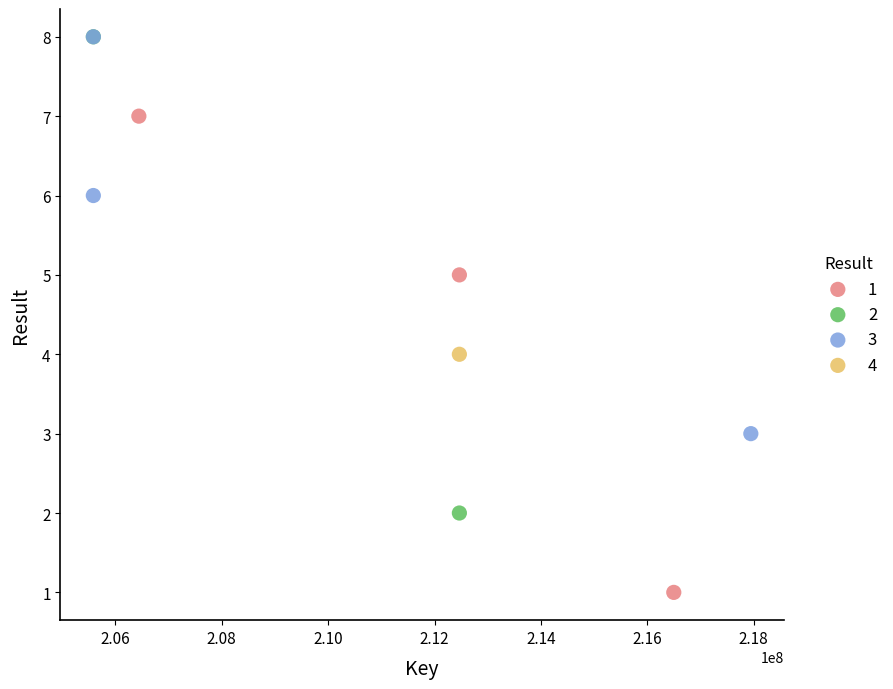

What are all the series names shown in the legend?

1, 2, 3, 4